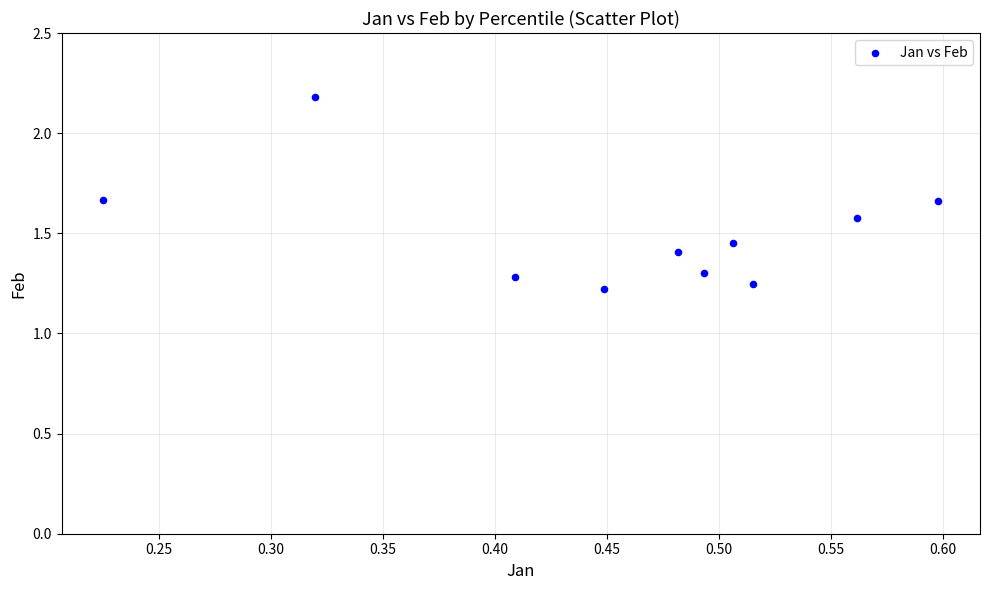

What is the average X value?

0.5